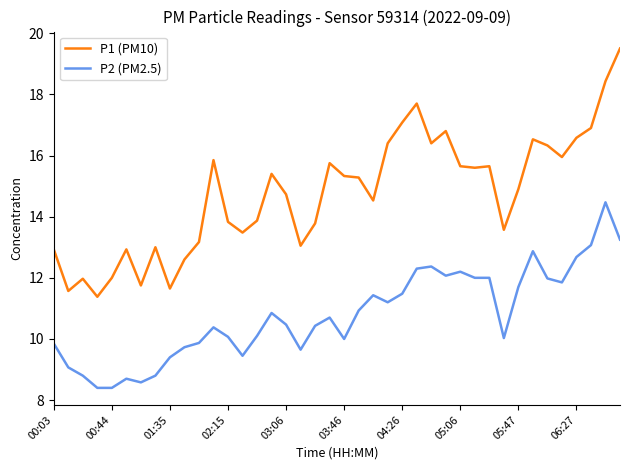

What is the difference between the maximum and minimum values in the P1 (PM10) series?

8.1